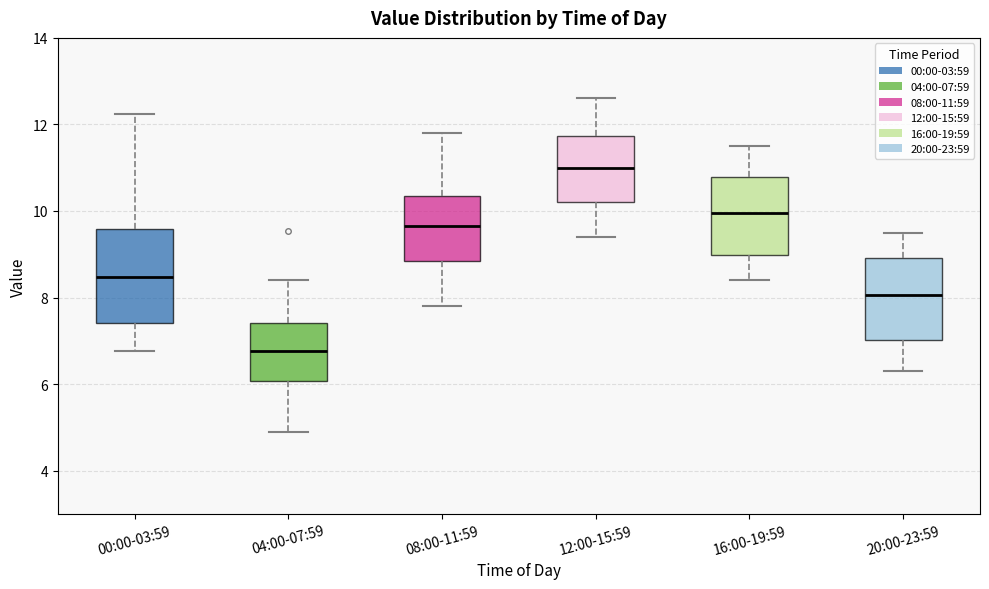

Which box's median line is the lowest?

04:00-07:59